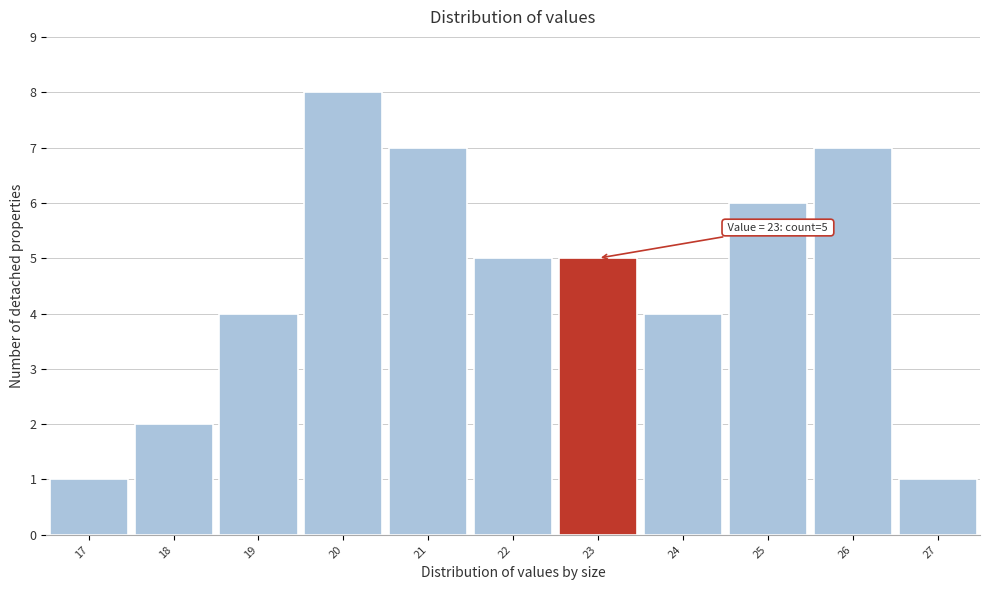

Over which range of the x-axis is the bar tallest?

19.5 to 20.5